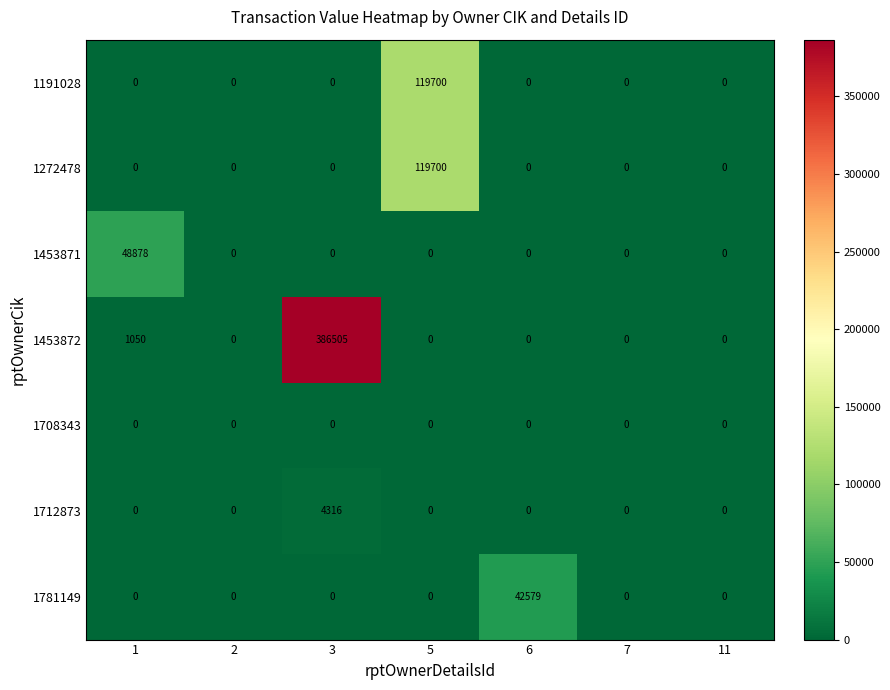

What is the maximum value shown in the chart?

386505